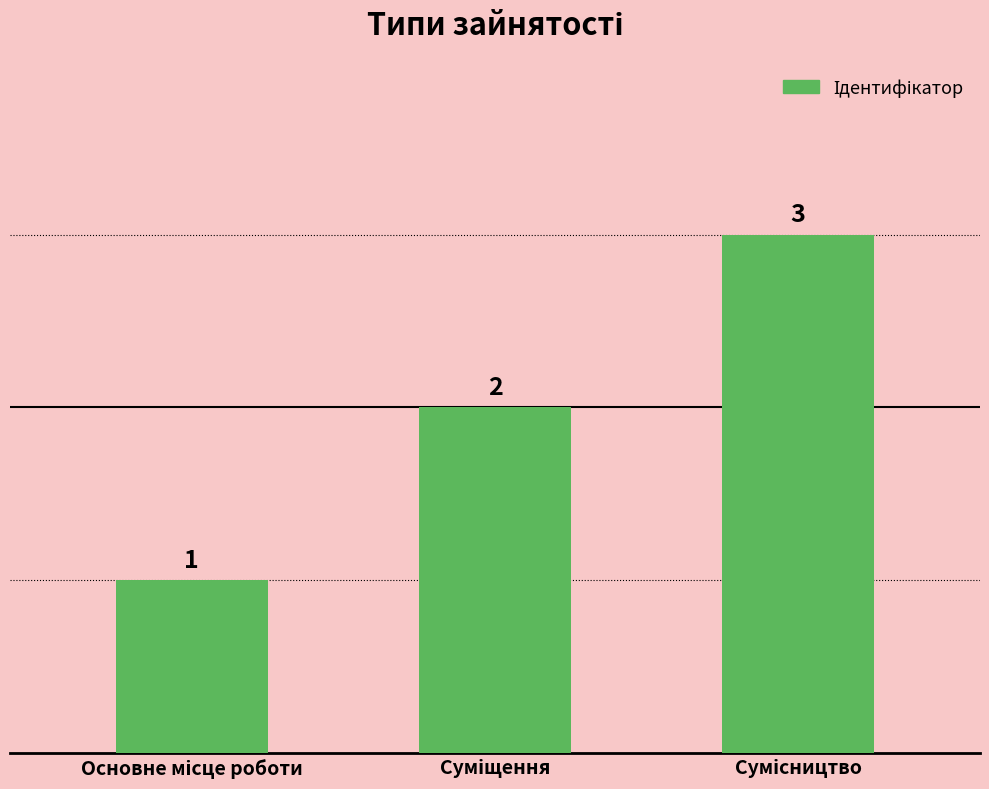

Count the values in the range 1 to 3.

3